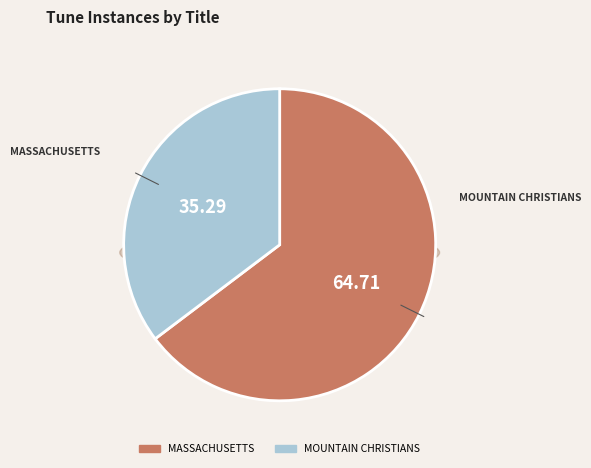

The MASSACHUSETTS slice represents 53% of the pie. True or false?

False